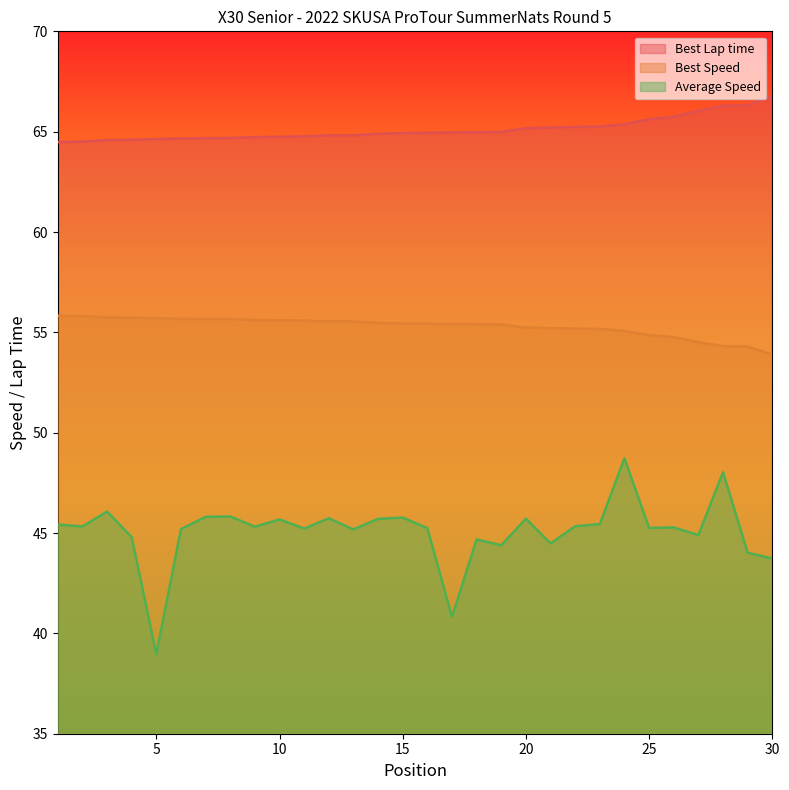

Reading left to right, what are all the values shown in this chart?

Best Lap time: 64.5	64.5	64.6	64.6	64.6	64.7	64.7	64.7	64.7	64.7	64.8	64.8	64.8	64.9	64.9	64.9	65.0	65.0	65.0	65.2	65.2	65.2	65.3	65.4	65.6	65.7	66.0	66.3	66.3	66.8
Best Speed: 55.8	55.8	55.7	55.7	55.7	55.7	55.7	55.7	55.6	55.6	55.6	55.5	55.5	55.5	55.4	55.4	55.4	55.4	55.4	55.2	55.2	55.2	55.2	55.1	54.9	54.8	54.5	54.3	54.3	53.9
Average Speed: 45.4	45.3	46.1	44.8	39.0	45.2	45.8	45.8	45.3	45.7	45.2	45.7	45.2	45.7	45.8	45.2	40.8	44.7	44.4	45.7	44.5	45.3	45.4	48.7	45.3	45.3	44.9	48.0	44.0	43.7